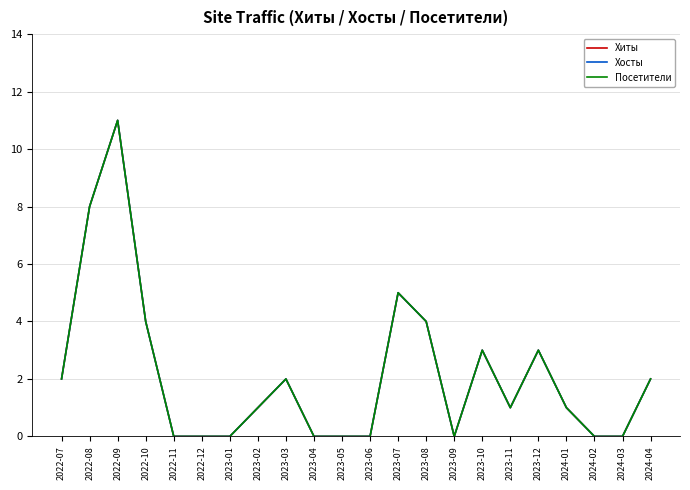

Does the chart have visible grid lines?

Yes